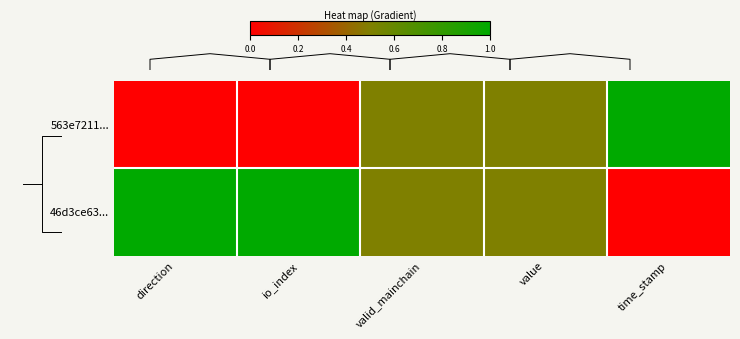

What is the difference between the maximum and minimum values in the 563e7211... series?

1.0